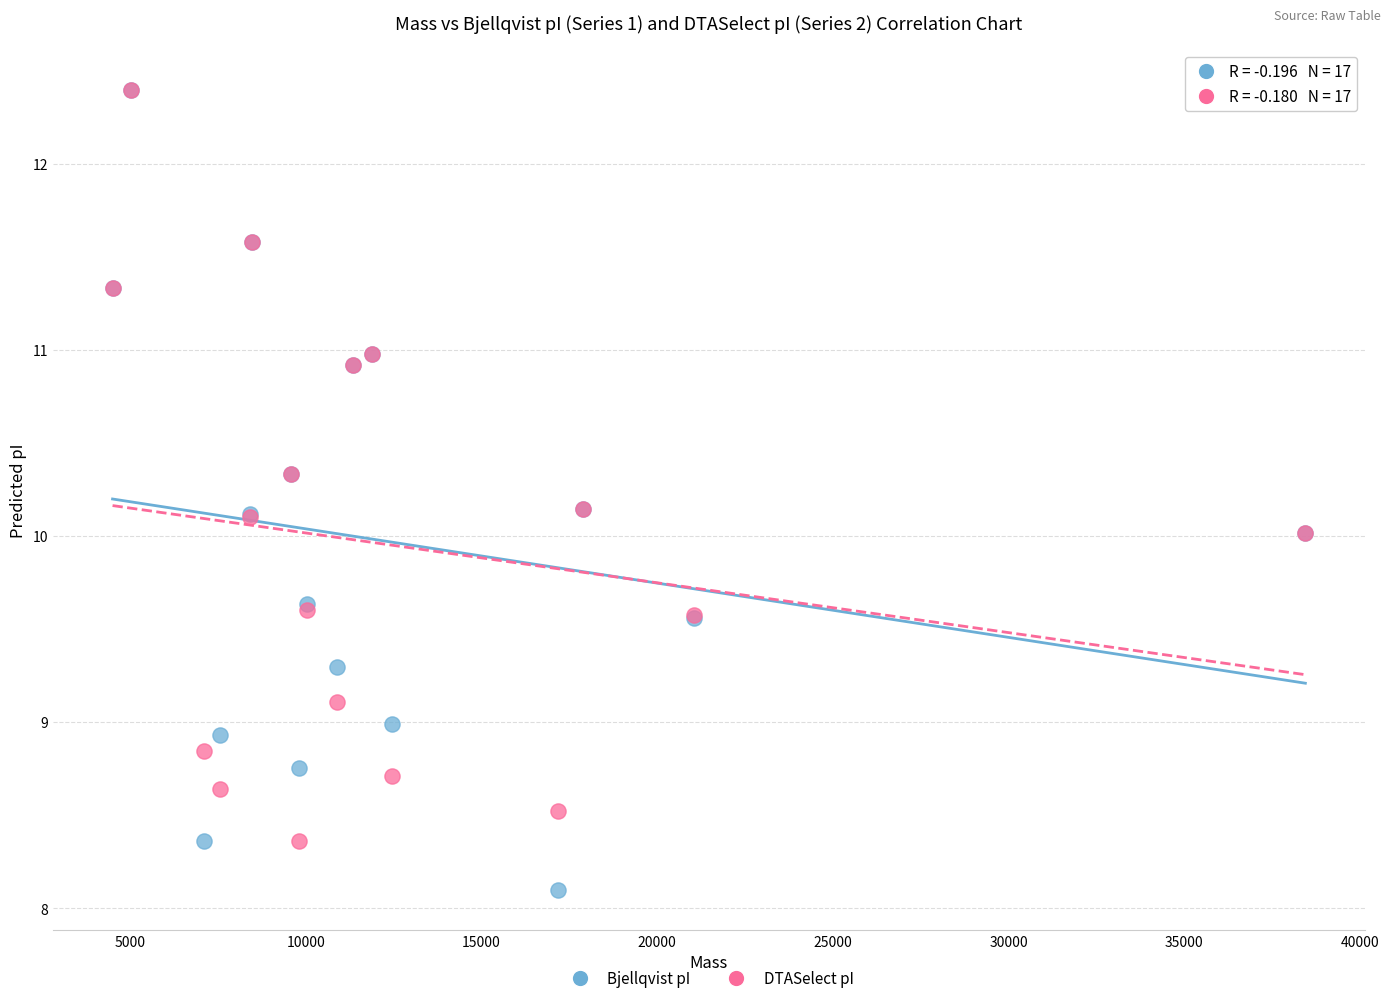

Which series reaches the minimum Y coordinate?

Bjellqvist pI